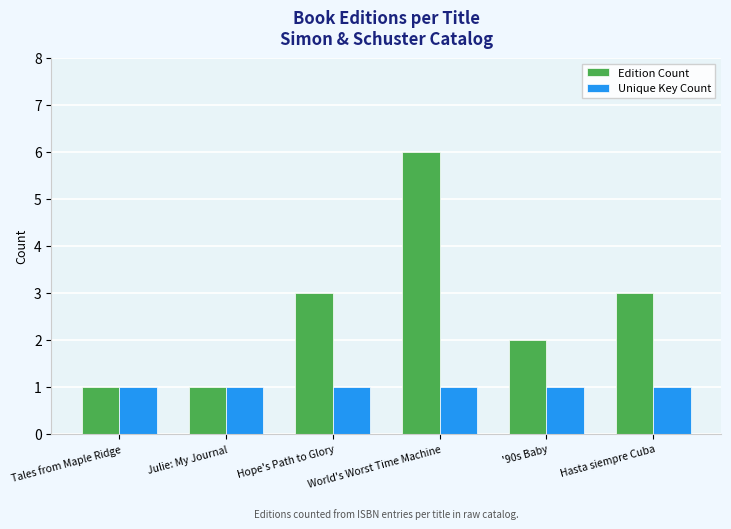

Which series has the largest total across all categories?

Edition Count